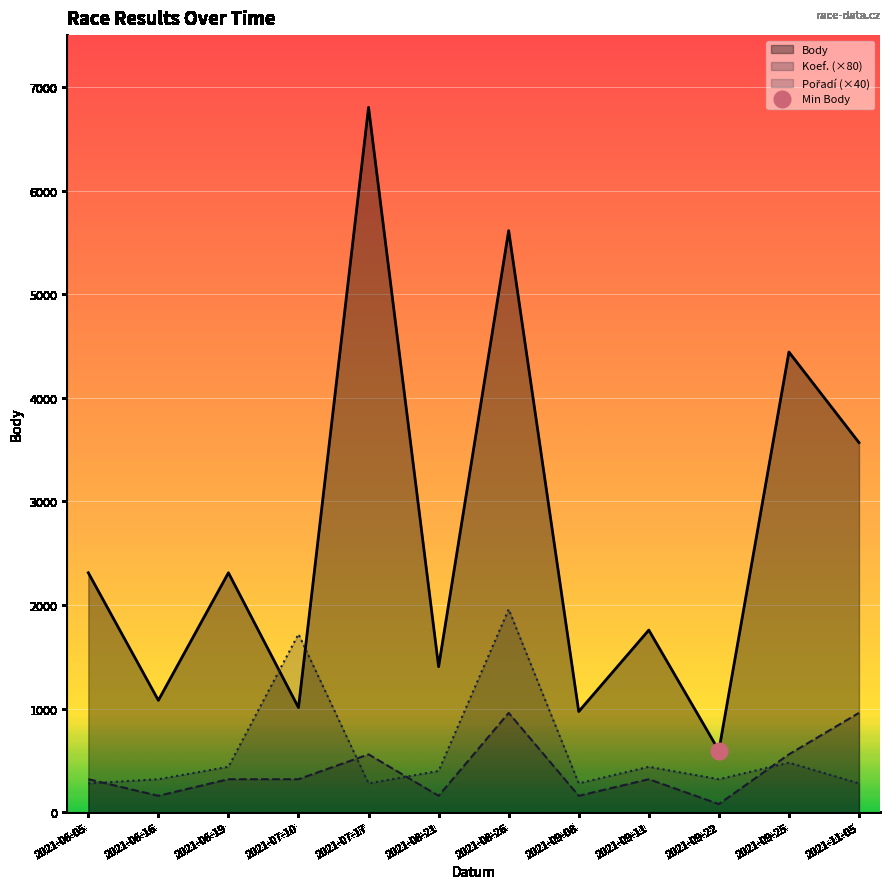

How many data points in Body are less than 2312?

6